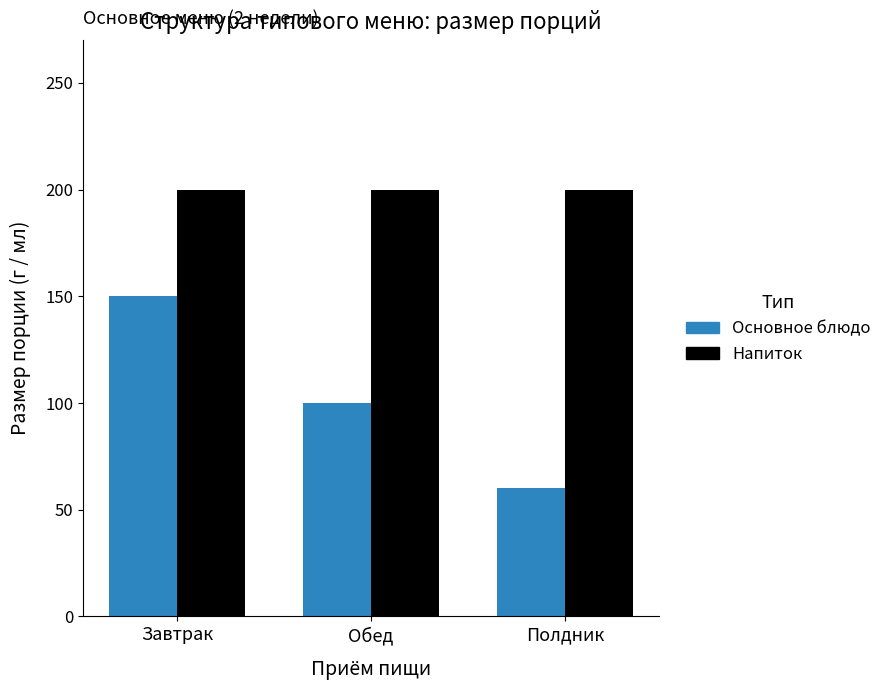

What is the difference between the maximum and second lowest values in the Основное блюдо series?

50